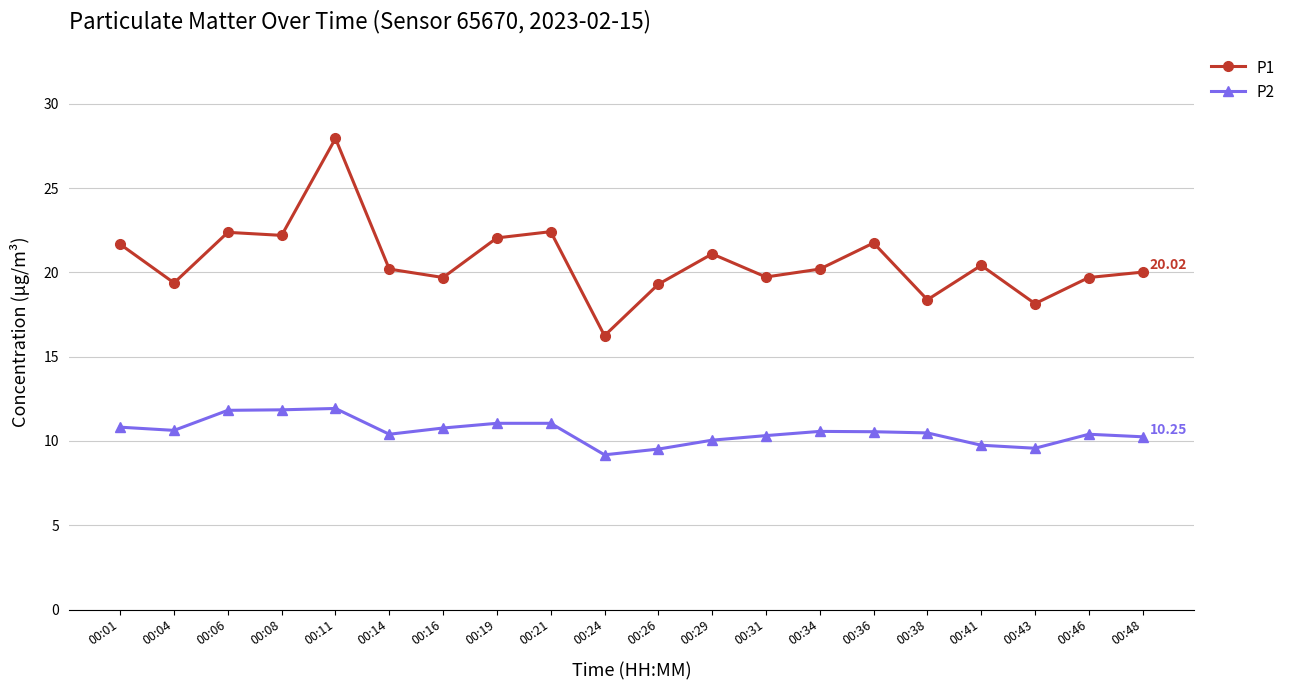

The value of P1 at 00:06 is 22.4. True or false?

True